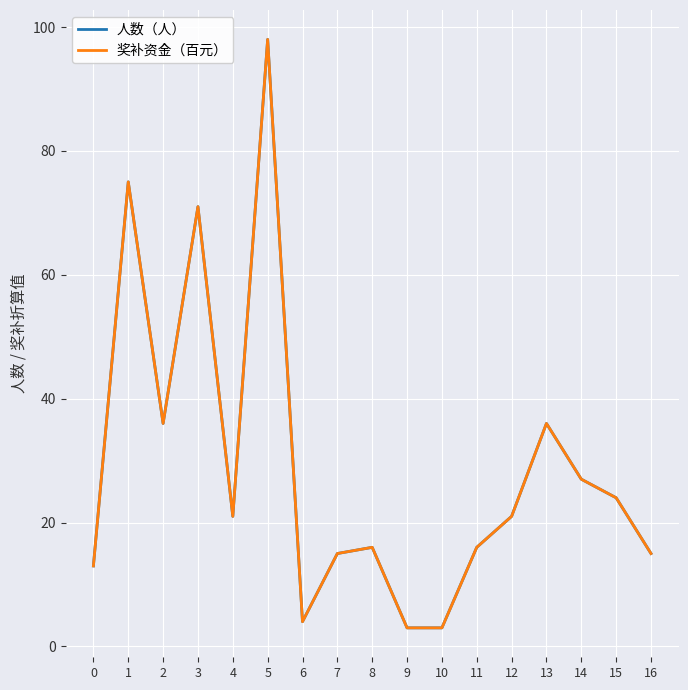

Does the chart have visible grid lines?

Yes